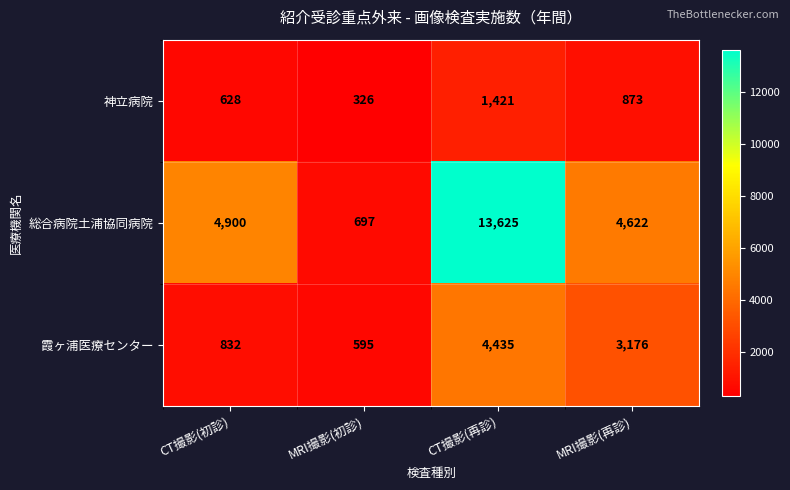

Count the 神立病院 values in the range 628 to 1421.

3